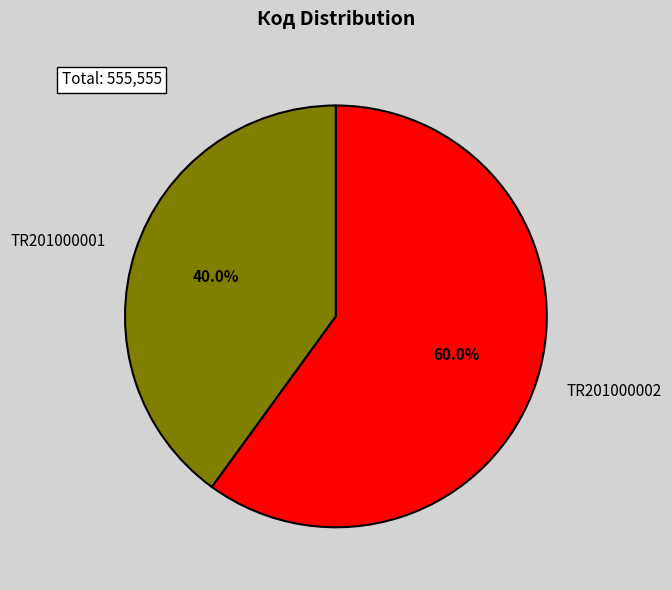

Which category accounts for the majority?

TR201000002